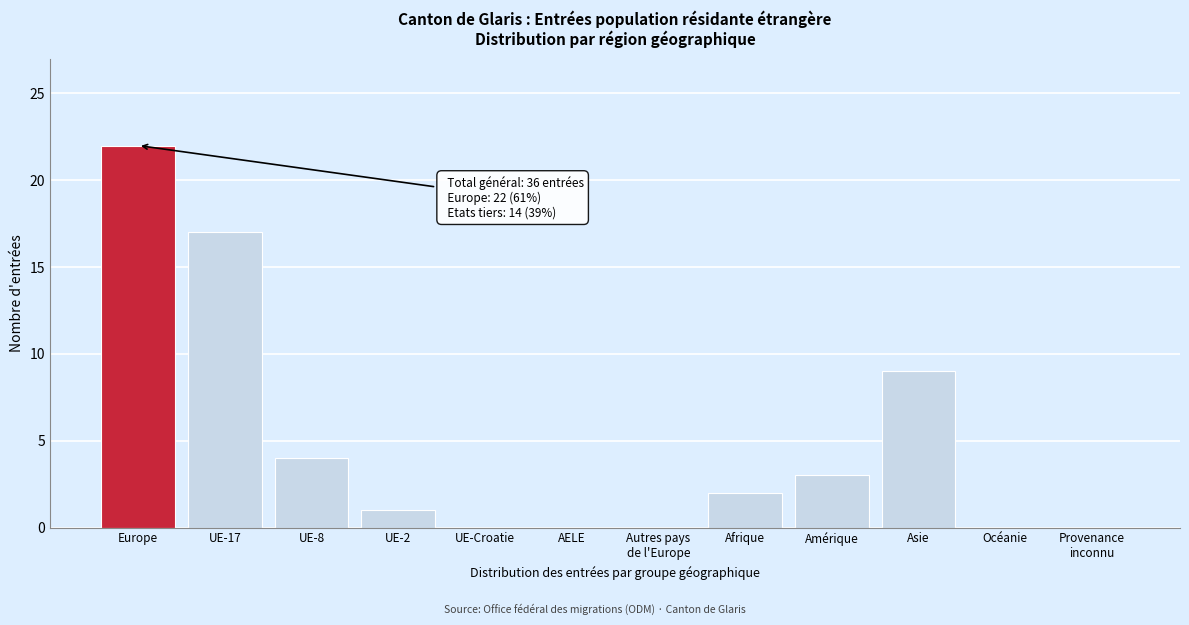

Which has a higher value, Asie or Afrique?

Asie